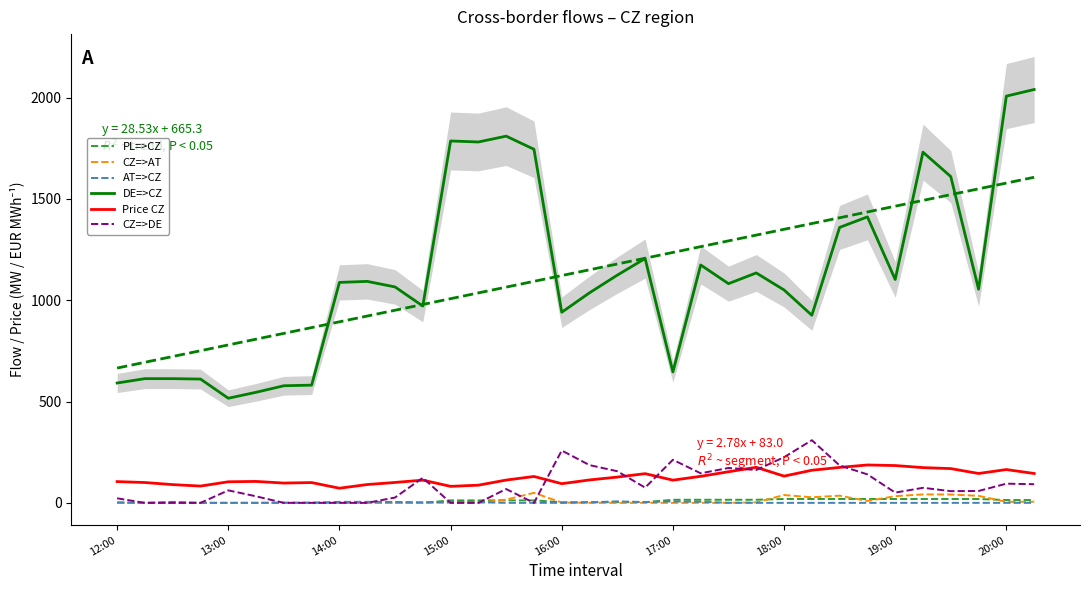

How many values in the AT=>CZ series exceed 0?

16